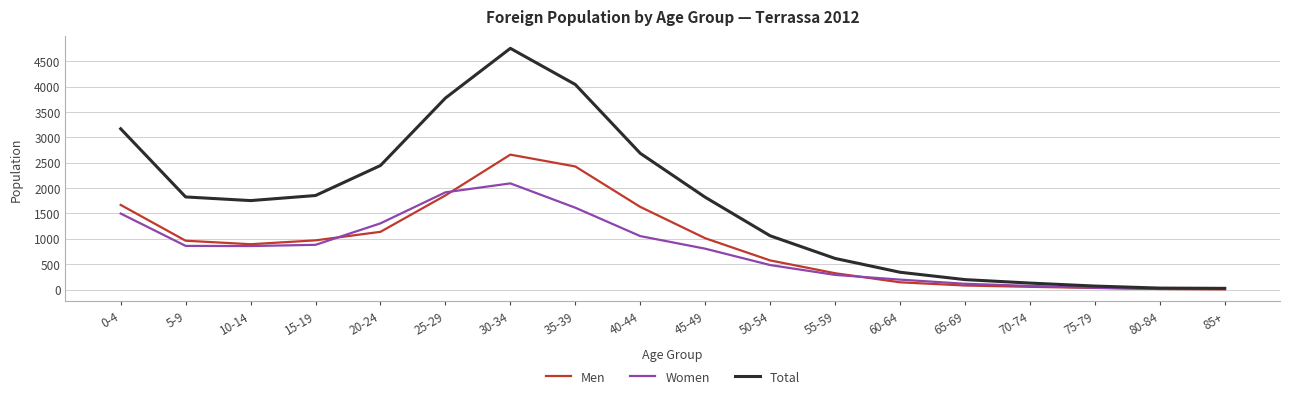

Which series has the widest spread of values?

Total